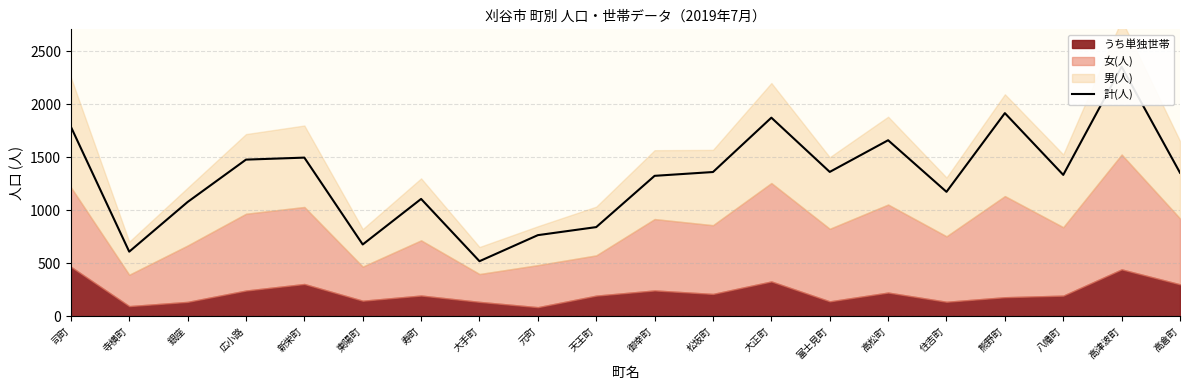

The chart shows a value of 794 at 大手町. True or false?

False